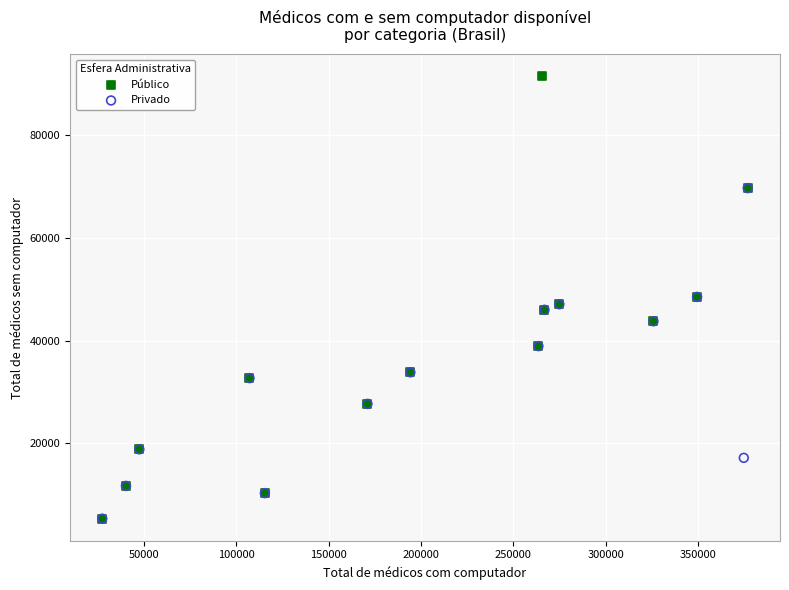

What are all the series names shown in the legend?

Público, Privado